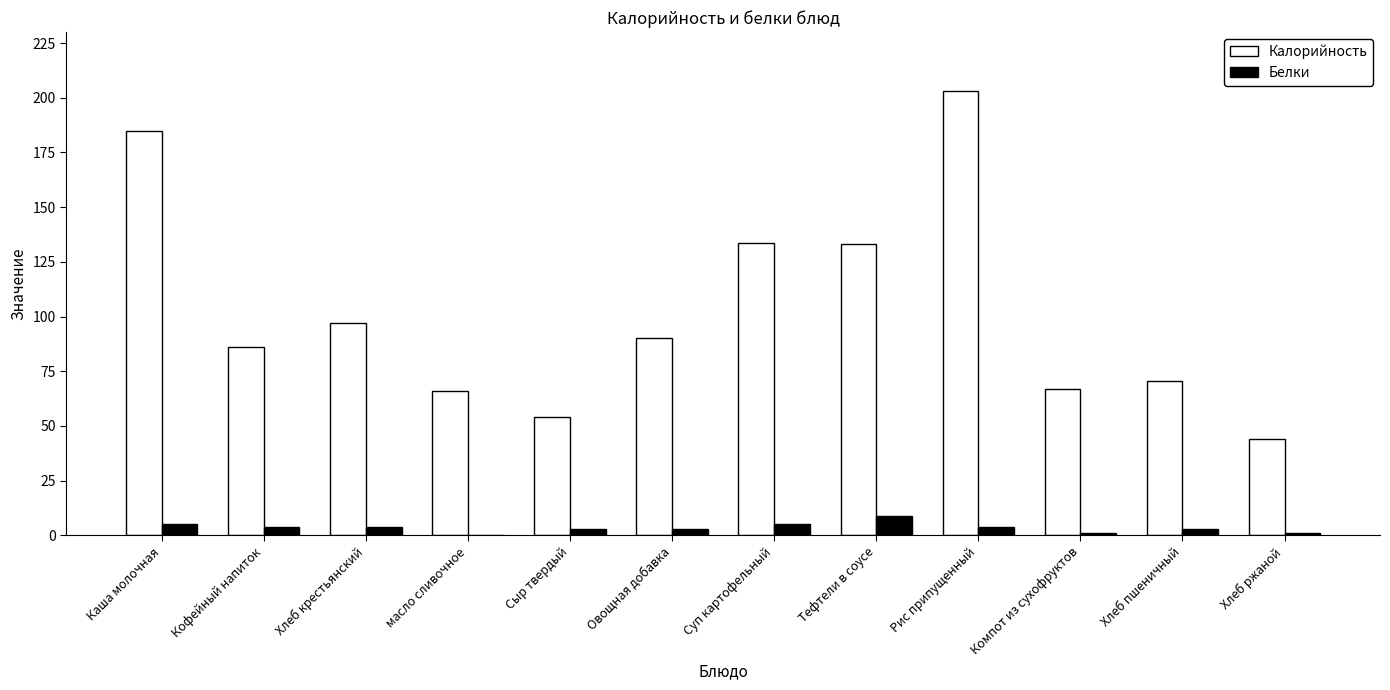

At which category is the sum across all series the highest?

Рис припущенный